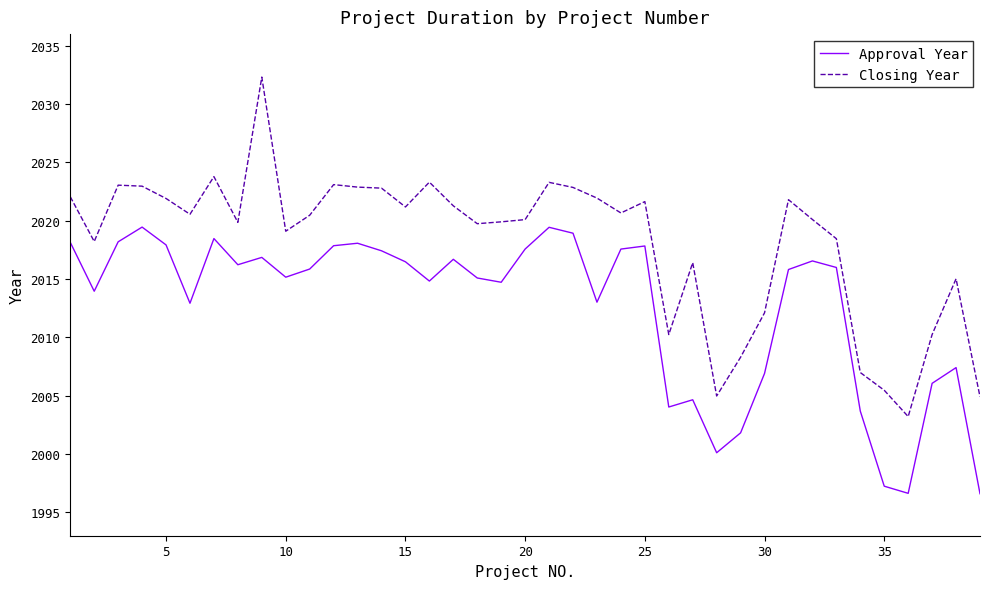

What is the difference between the maximum and minimum values in the Approval Year series?

22.9